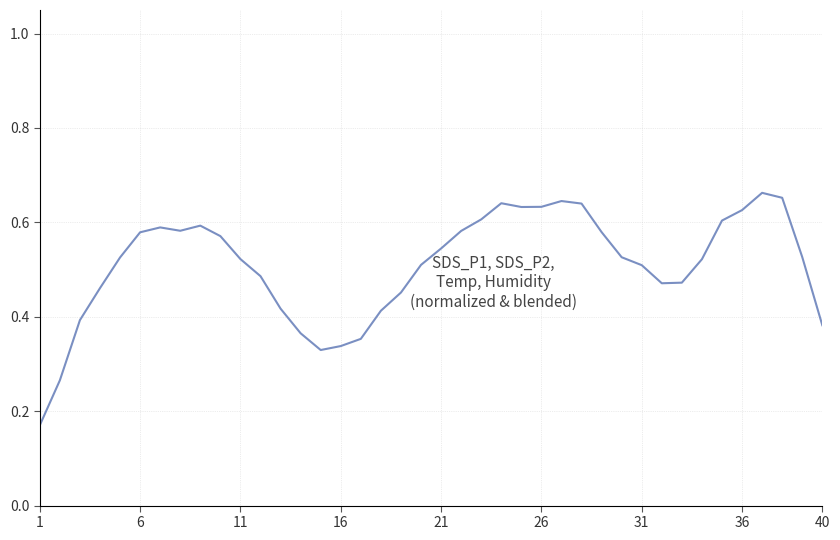

Does the chart display data point markers on the line(s)?

No